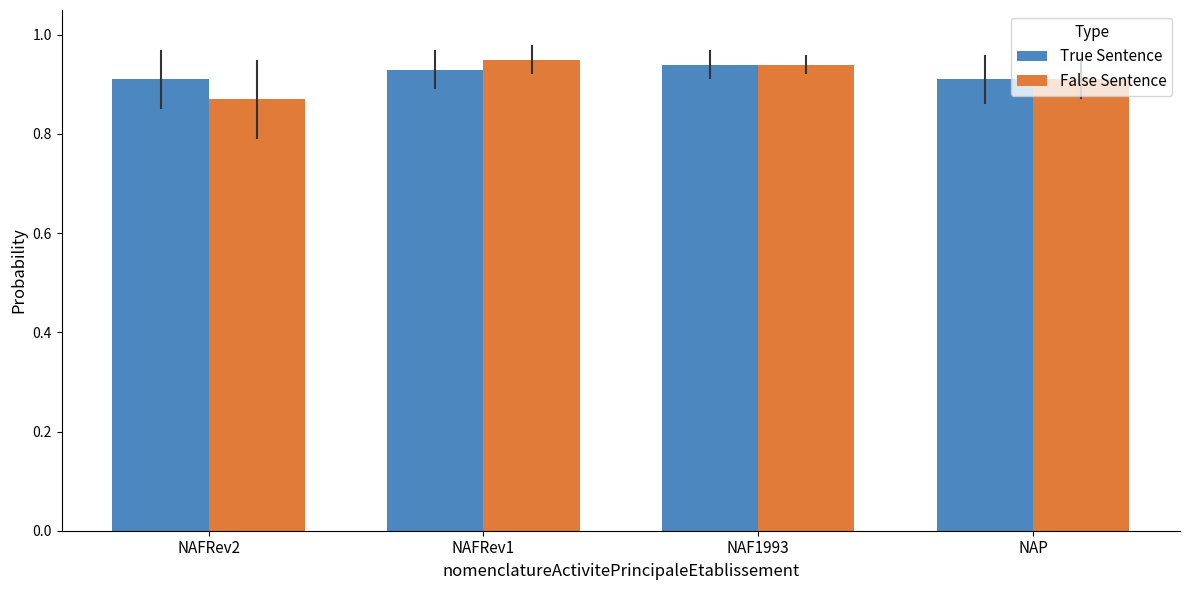

What is the total value across all series at NAFRev1?

1.9